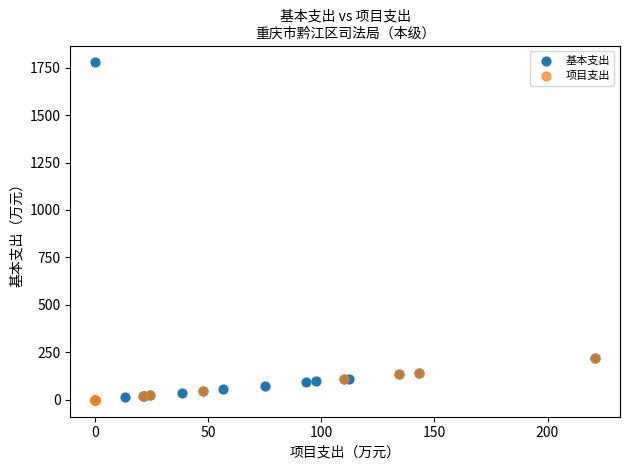

Which series reaches the maximum Y coordinate?

基本支出